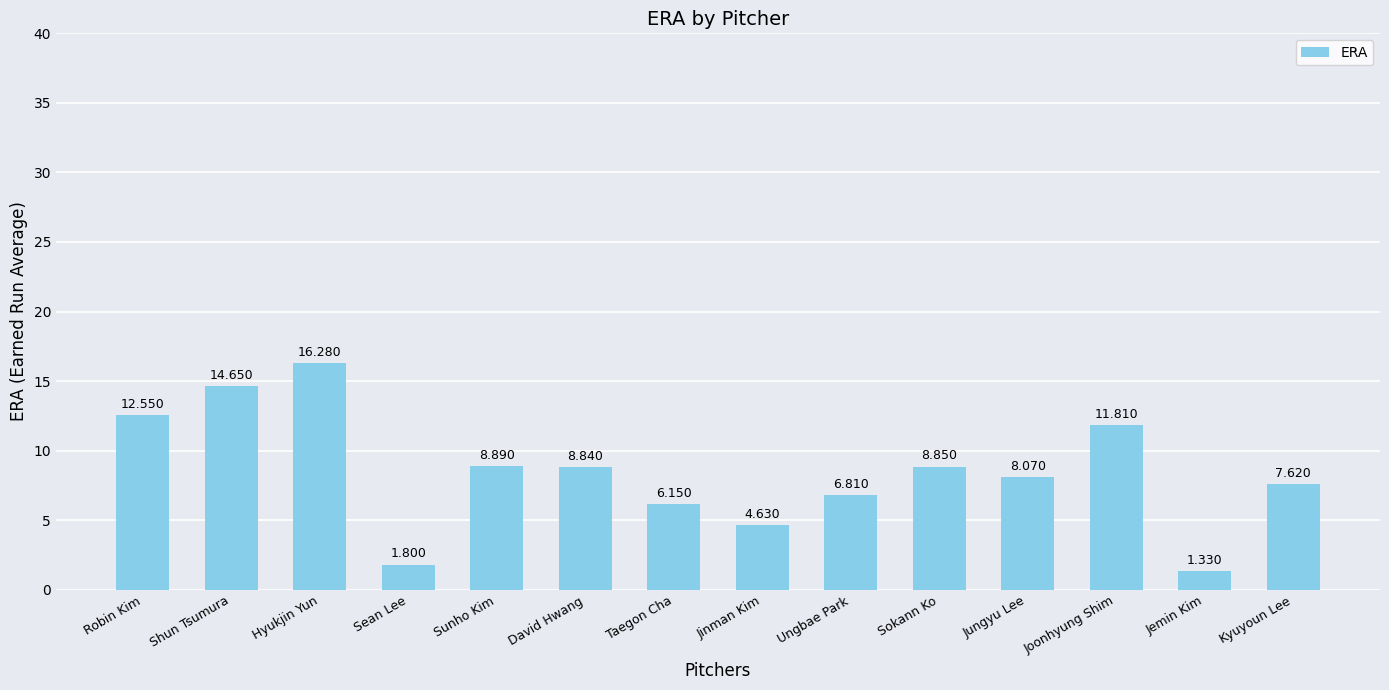

List the labels in order of value, smallest first.

Jemin Kim, Sean Lee, Jinman Kim, Taegon Cha, Ungbae Park, Kyuyoun Lee, Jungyu Lee, David Hwang, Sokann Ko, Sunho Kim, Joonhyung Shim, Robin Kim, Shun Tsumura, Hyukjin Yun